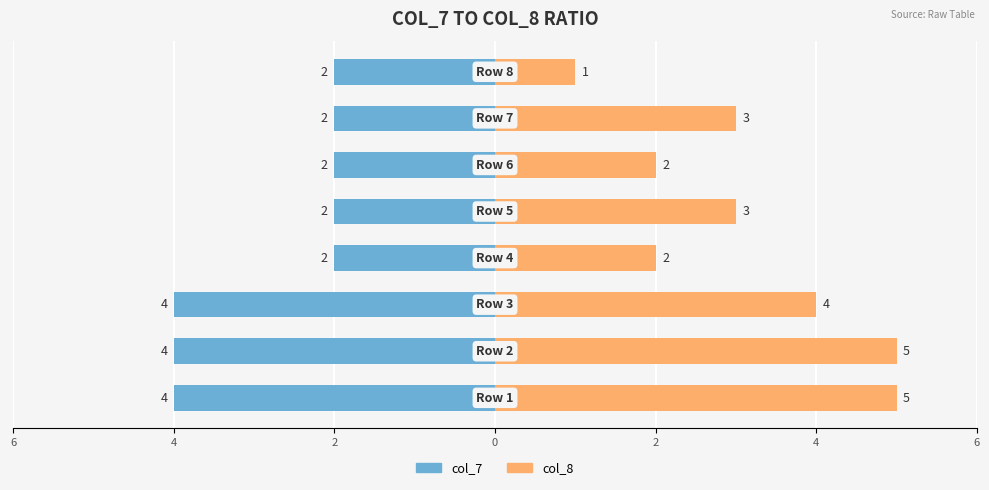

What is the value of the col_7 bar at the 2nd from the left?

-4